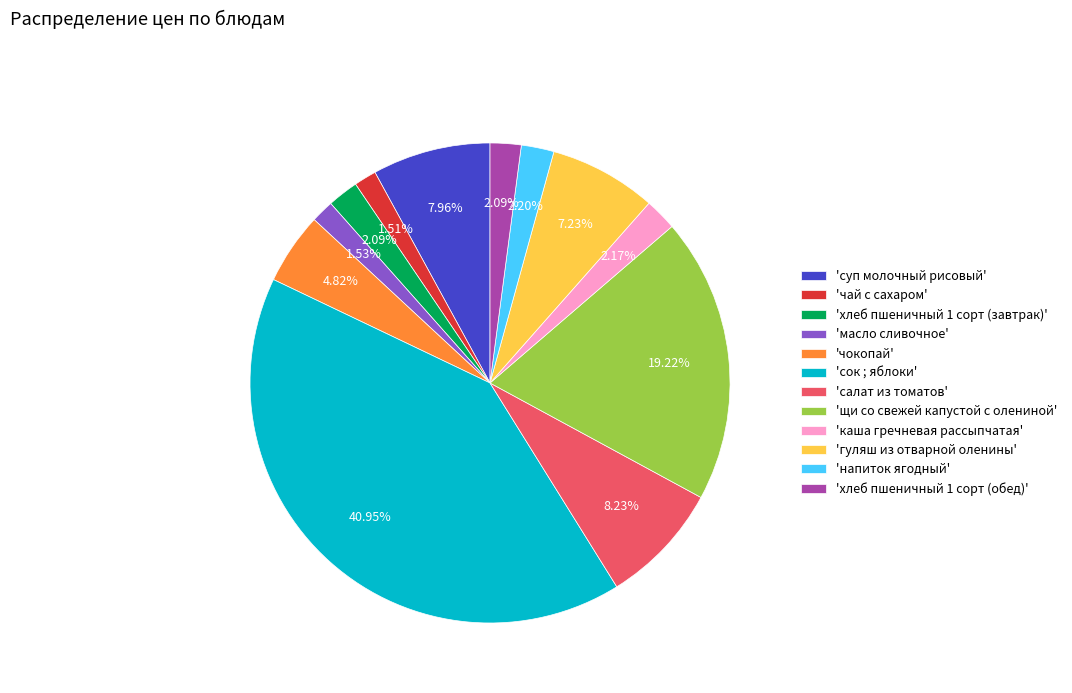

Does 'салат из томатов' account for over 50% of the chart?

No